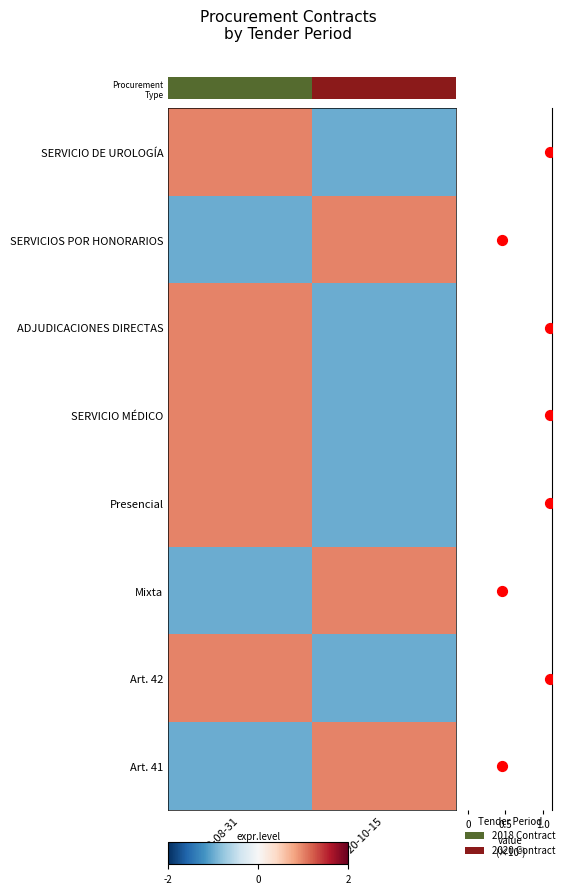

Rank the series at 2020-10-15 from lowest to highest value.

SERVICIO MÉDICO, Art. 42, ADJUDICACIONES DIRECTAS, Presencial, Mixta, SERVICIOS POR HONORARIOS, Art. 41, Procurement Type